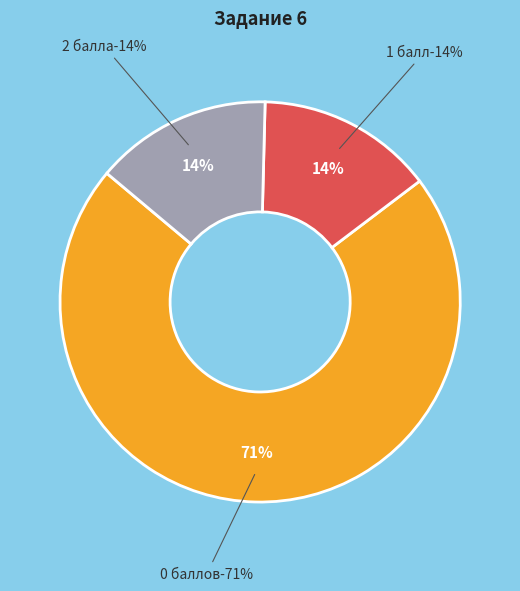

Which slice is the largest?

0 баллов